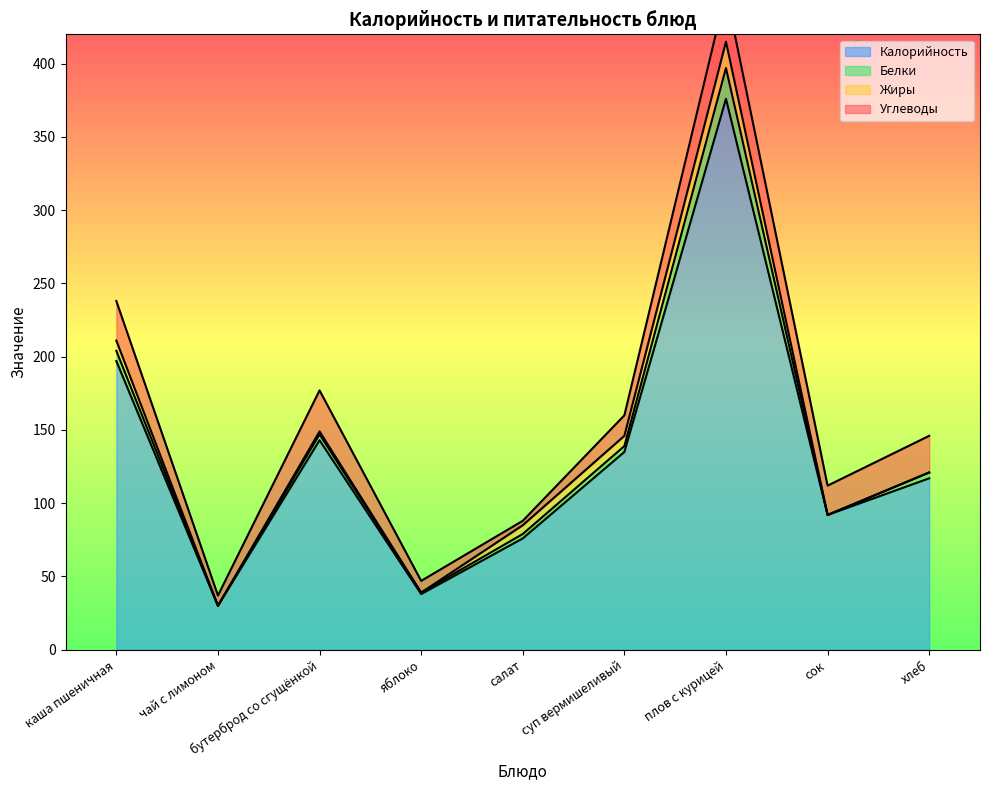

What is the label of the 6th point from the right?

яблоко